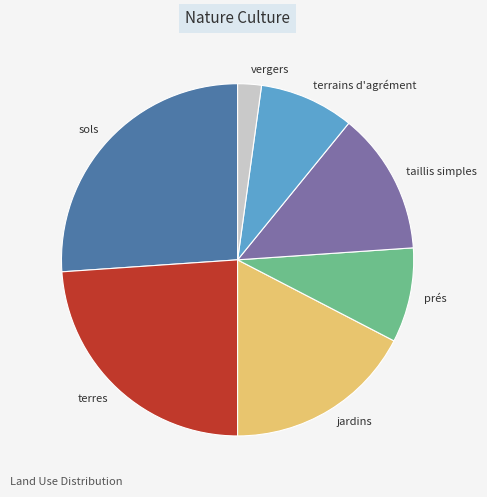

Does jardins account for over 50% of the chart?

No